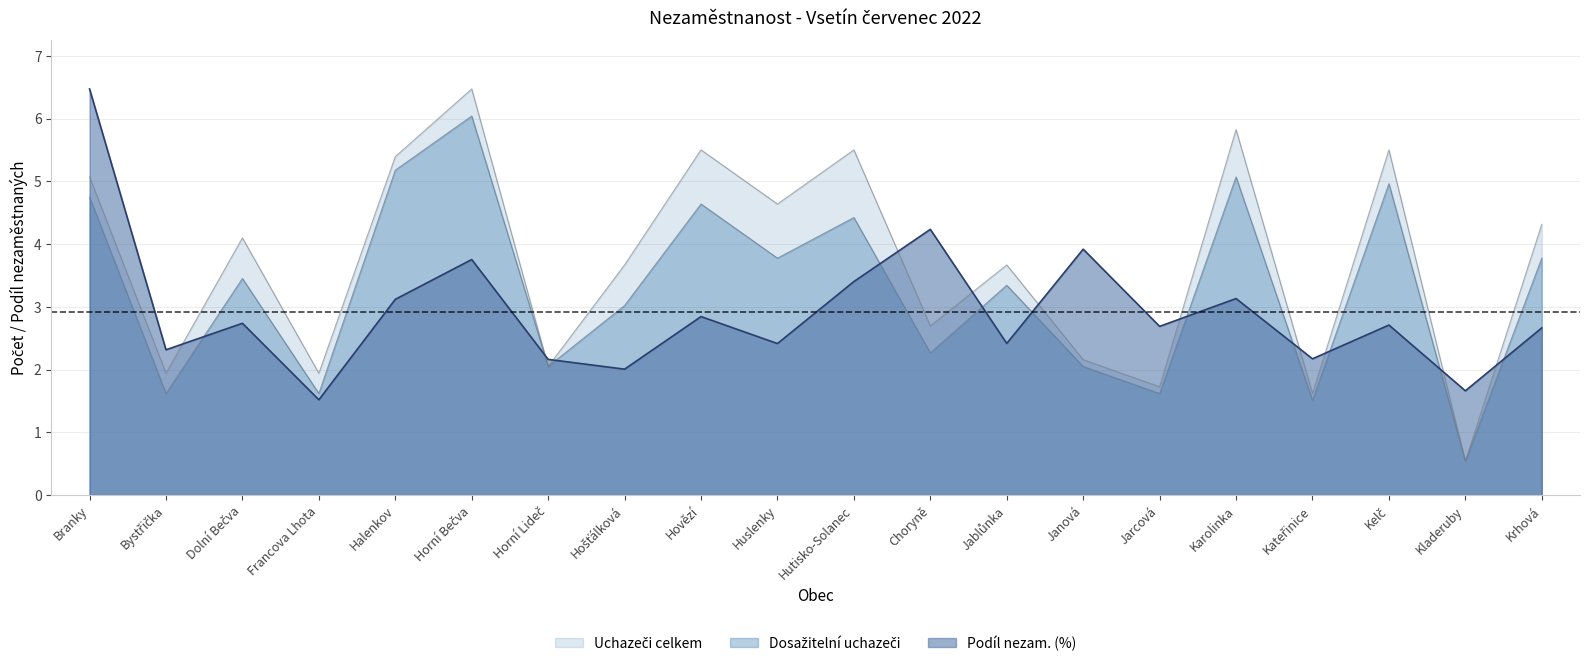

What is the highest value of the Uchazeči celkem series?

6.5